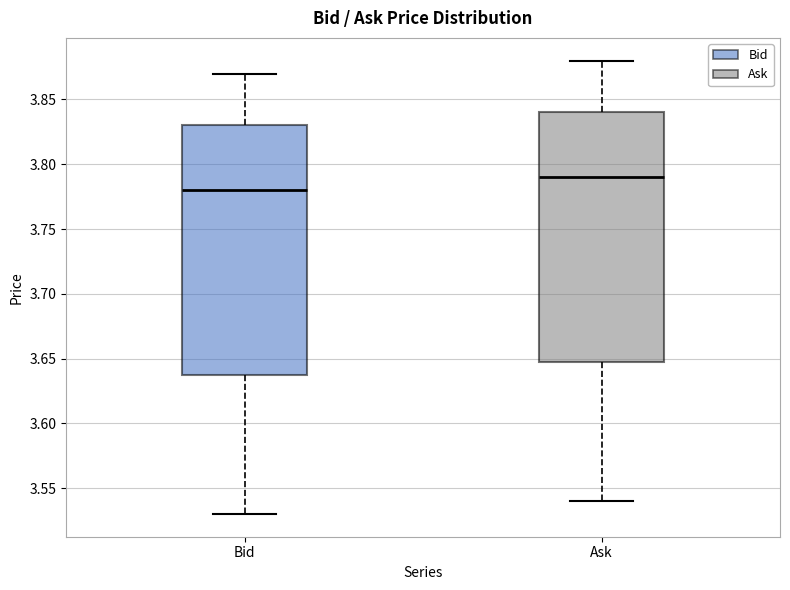

Reading left to right, read every box against the y-axis: the position of its median line, the range the box covers, and the ends of its whiskers. The values are not printed on the chart, so give them approximately, as read against the axis.

Bid: median 3.78, box 3.64 to 3.83, whiskers 3.53 to 3.87
Ask: median 3.79, box 3.65 to 3.84, whiskers 3.54 to 3.88